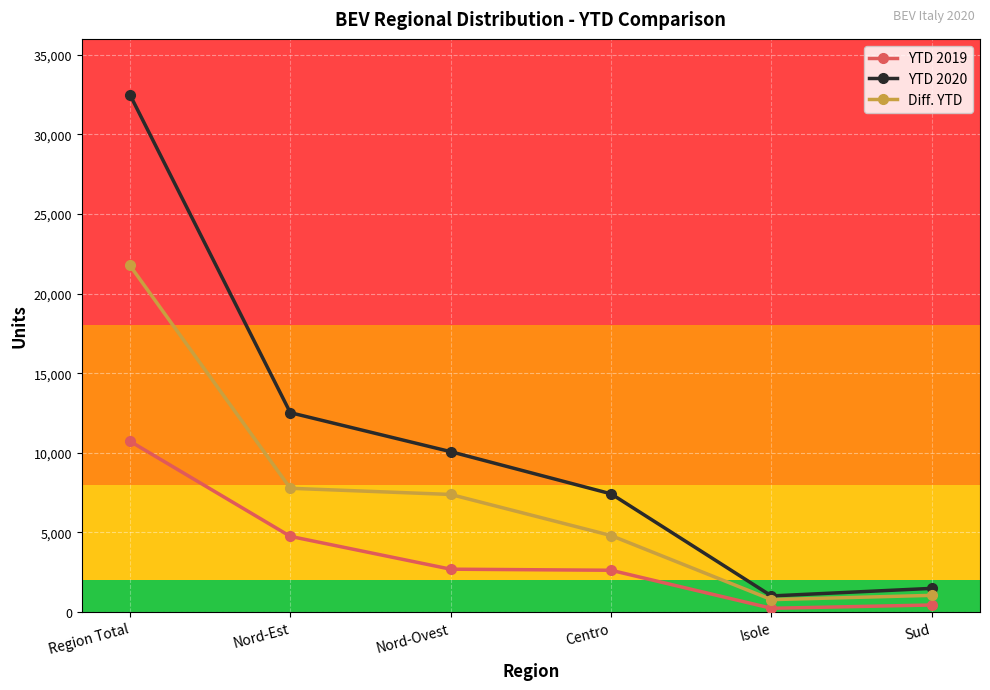

What is the difference between the YTD 2020 values at Sud and Region Total?

31017